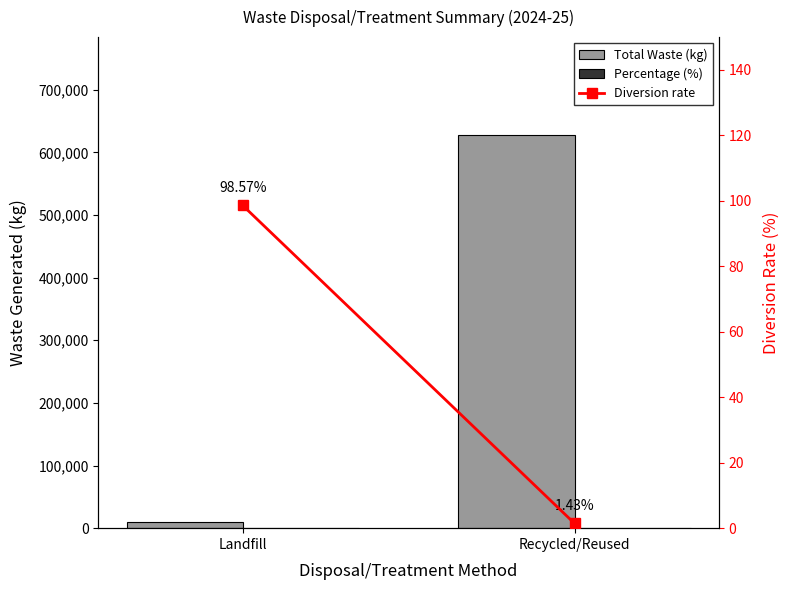

Which series has the largest range (max minus min)?

Total Waste (kg)